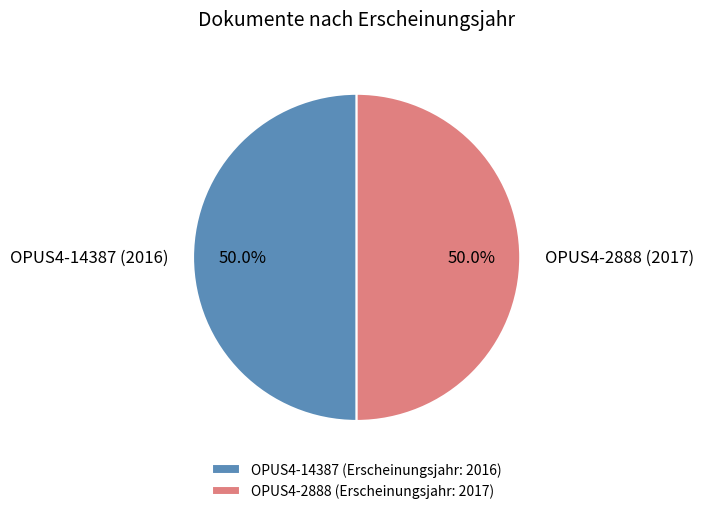

Approximately how many times larger is the value at OPUS4-2888 (Erscheinungsjahr: 2017) compared to OPUS4-14387 (Erscheinungsjahr: 2016)?

1.0